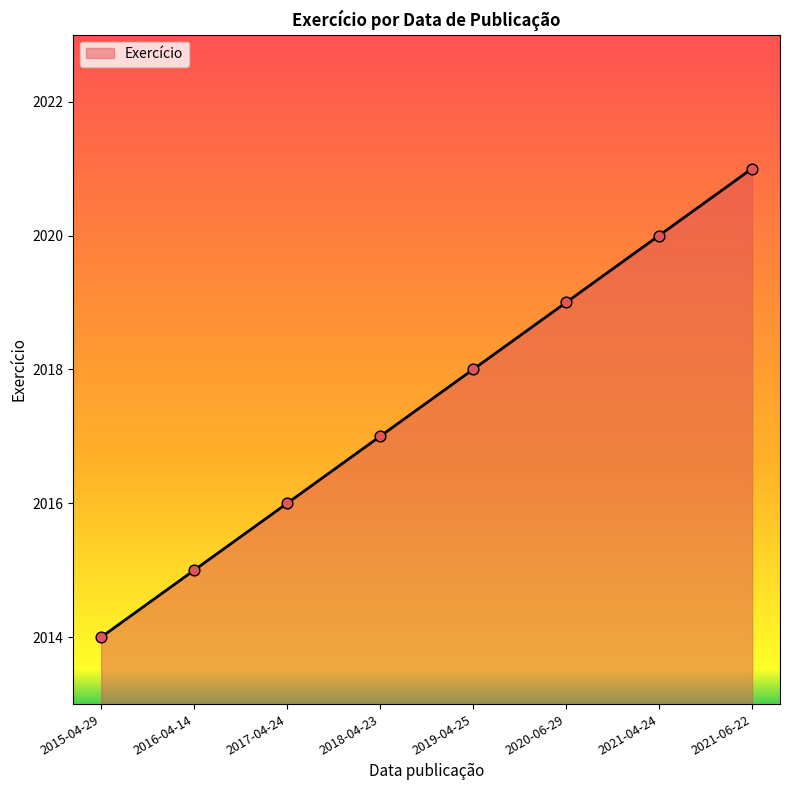

What is the ratio of the value at 2021-06-22 to the value at 2018-04-23?

1.0